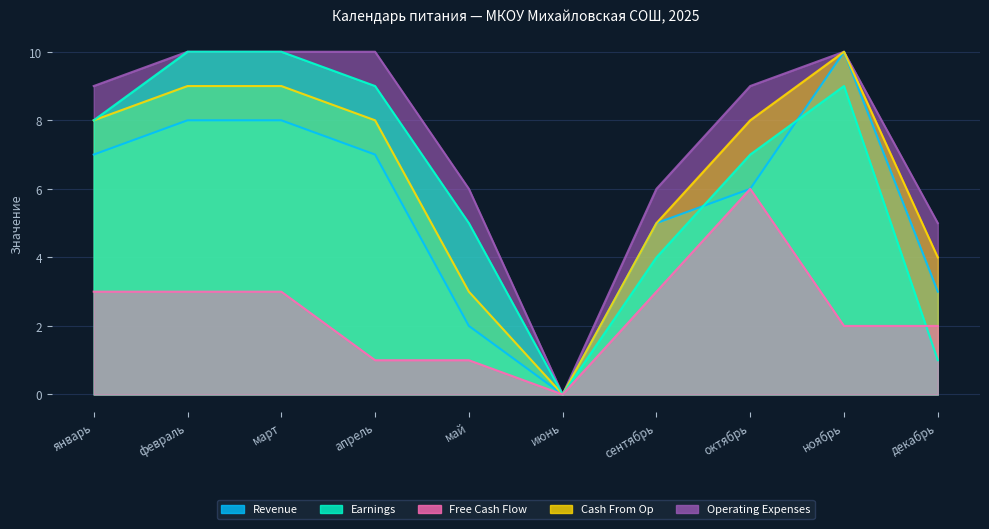

What is the difference between the Revenue values at октябрь and март?

2